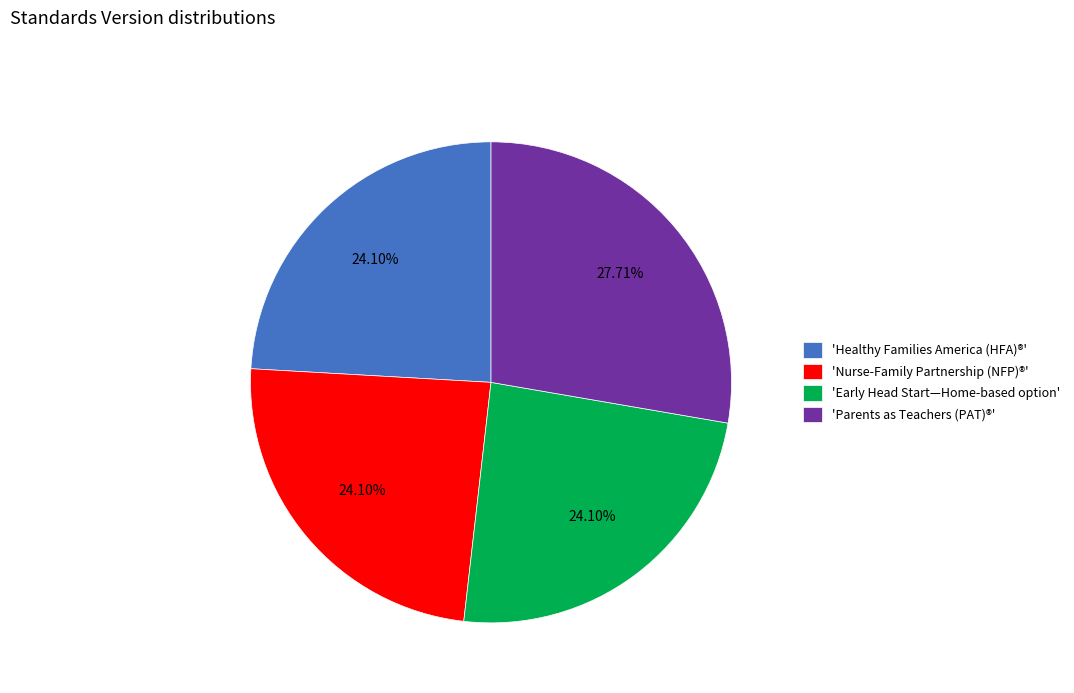

Approximately how many times larger is the value at 'Nurse-Family Partnership (NFP)®' compared to 'Healthy Families America (HFA)®'?

1.0